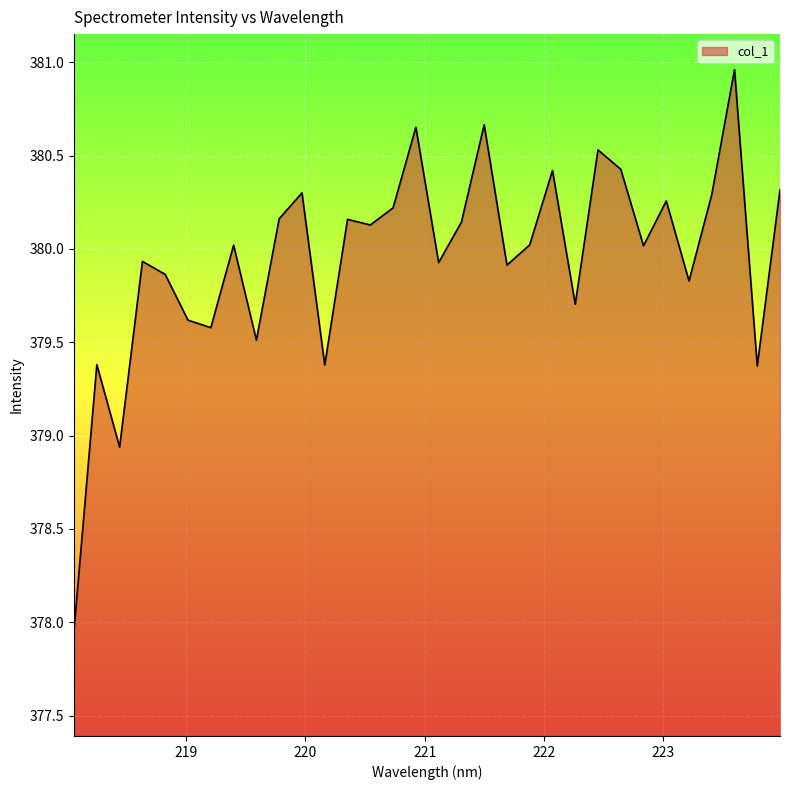

What is the difference between the maximum and minimum values?

3.0